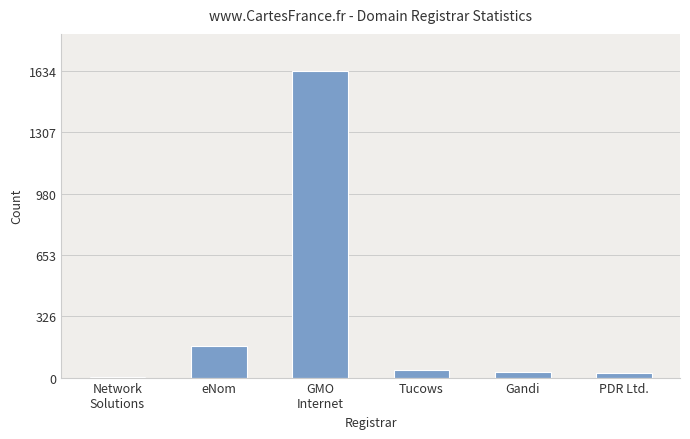

Approximately how many times larger is the value at eNom compared to Tucows?

4.0